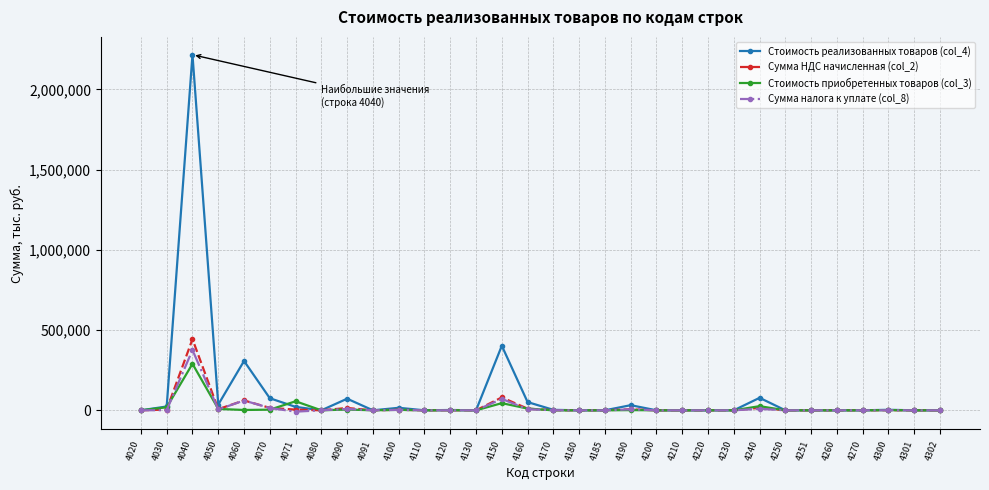

Rank the series by their maximum value, from lowest to highest.

Стоимость приобретенных товаров (col_3), Сумма налога к уплате (col_8), Сумма НДС начисленная (col_2), Стоимость реализованных товаров (col_4)